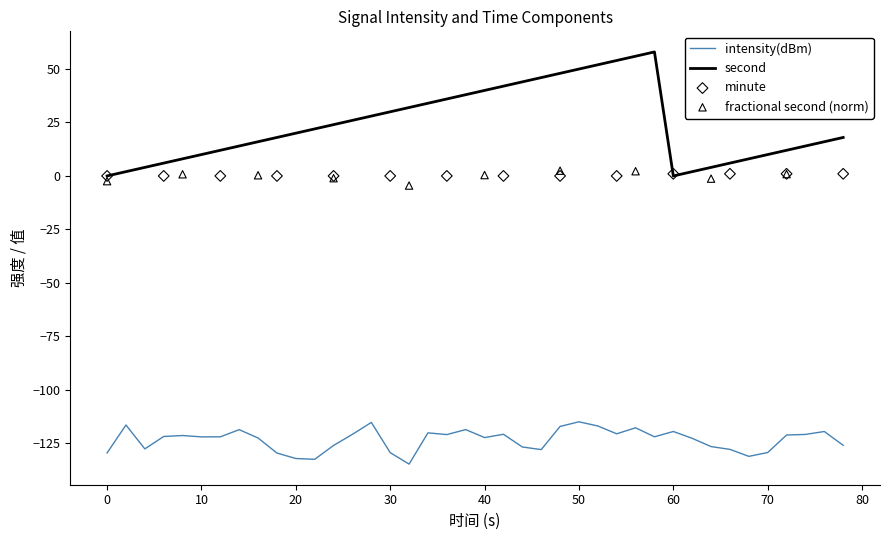

Is the value of intensity(dBm) at 20 greater than the value of second at 50?

No